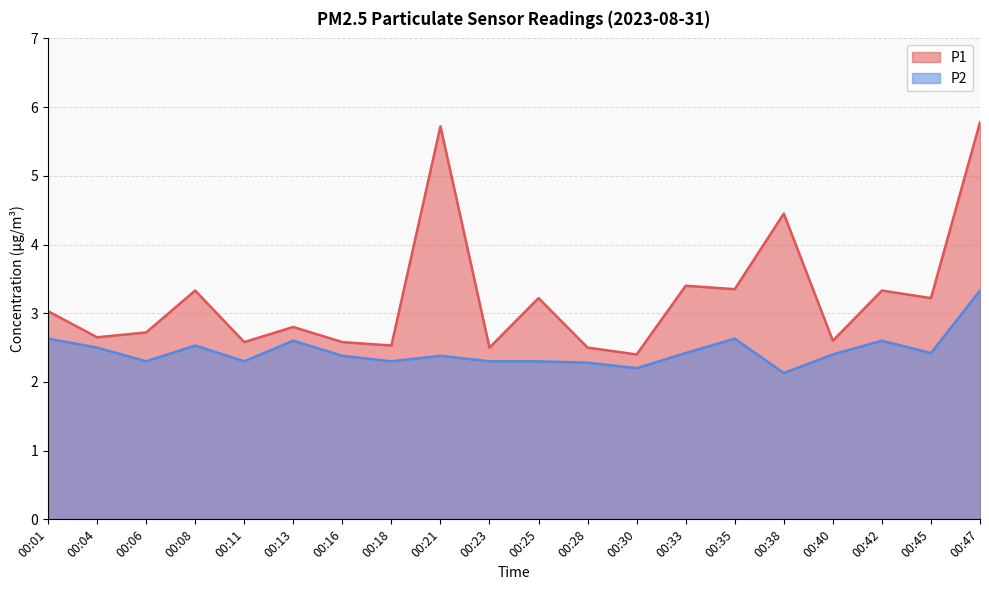

How many distinct data groups are displayed?

2